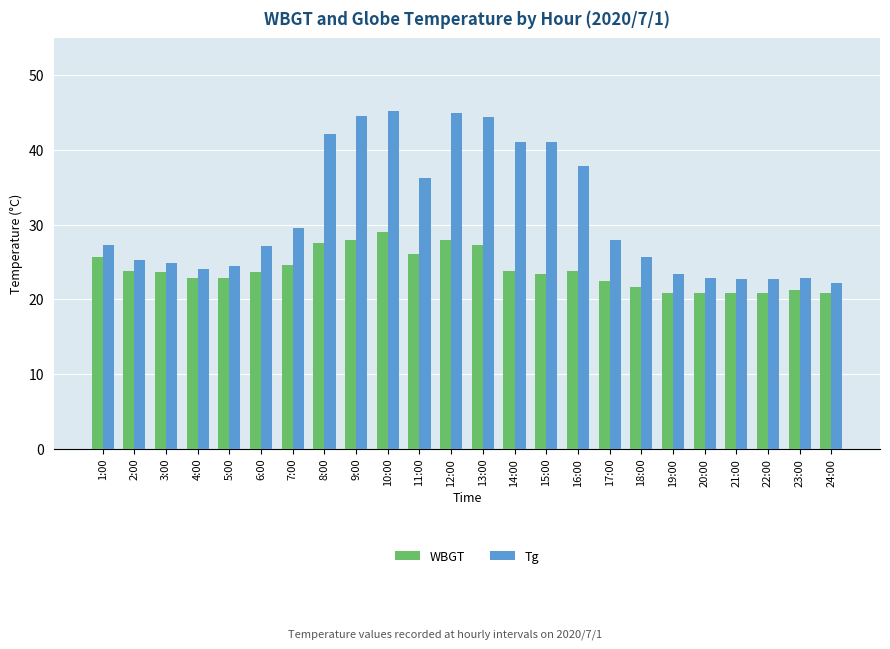

The WBGT series shows 21.6 at 18:00. True or false?

True